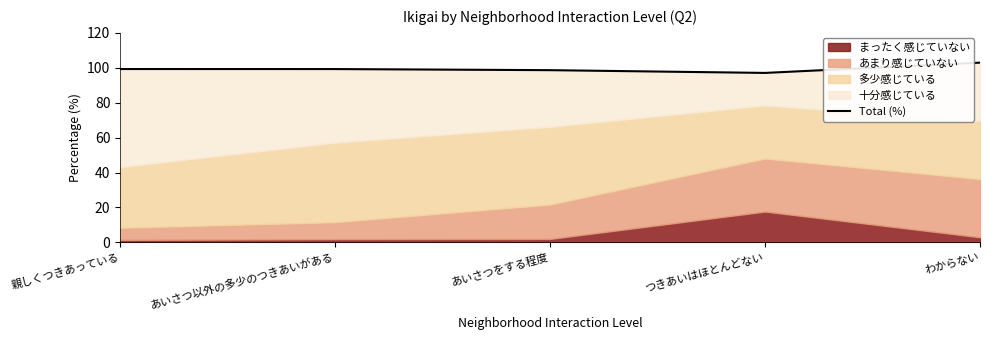

Which has a higher value, 親しくつきあっている or あいさつ以外の多少のつきあいがある?

親しくつきあっている